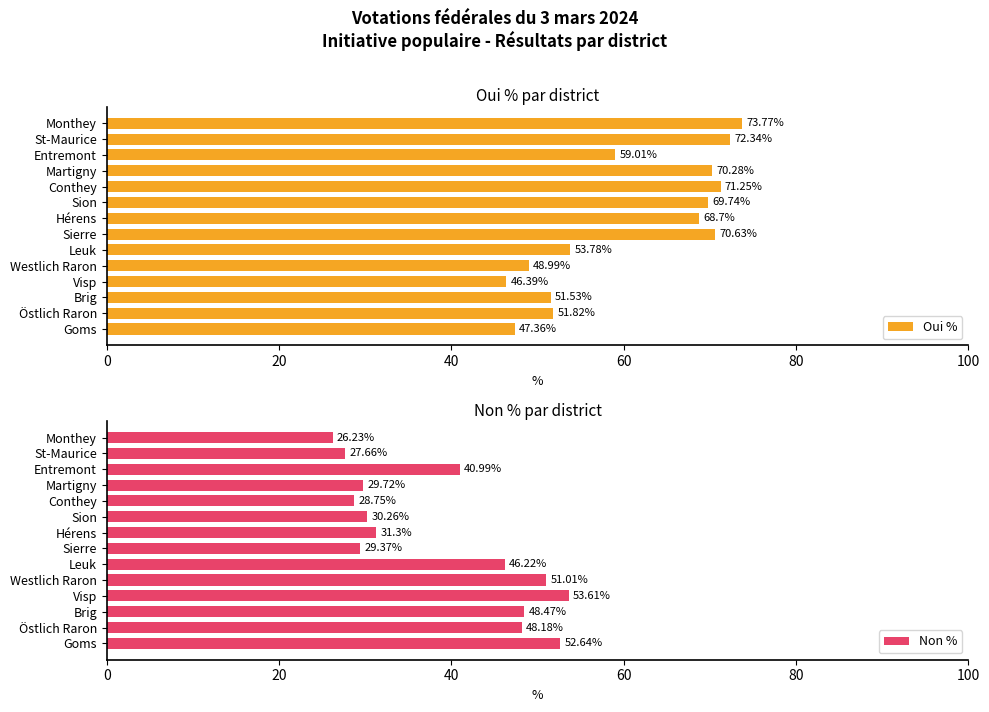

At 60, list the series in order from largest to smallest.

Non %, Oui %